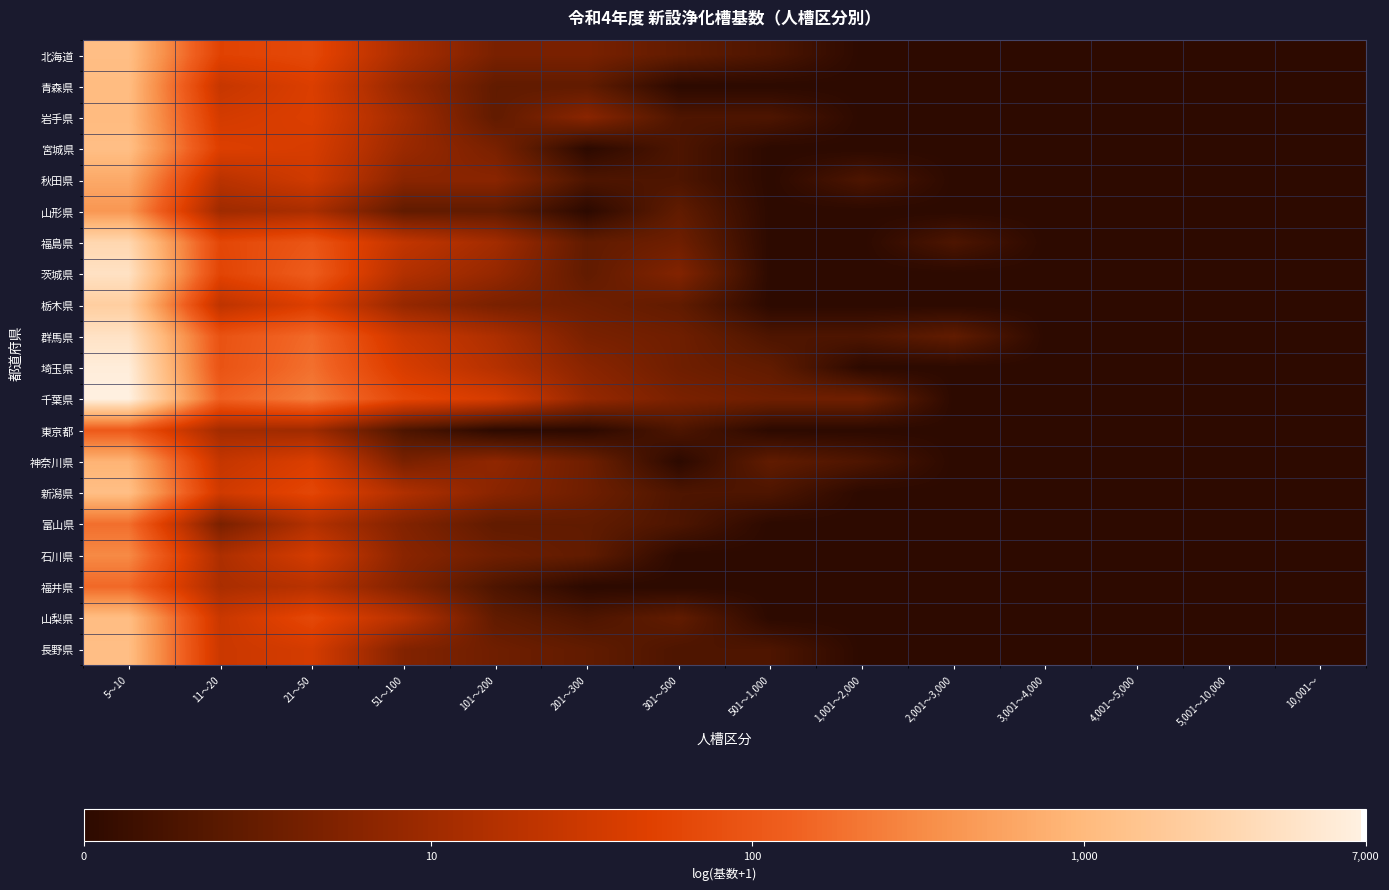

Which series has the largest total across all categories?

千葉県